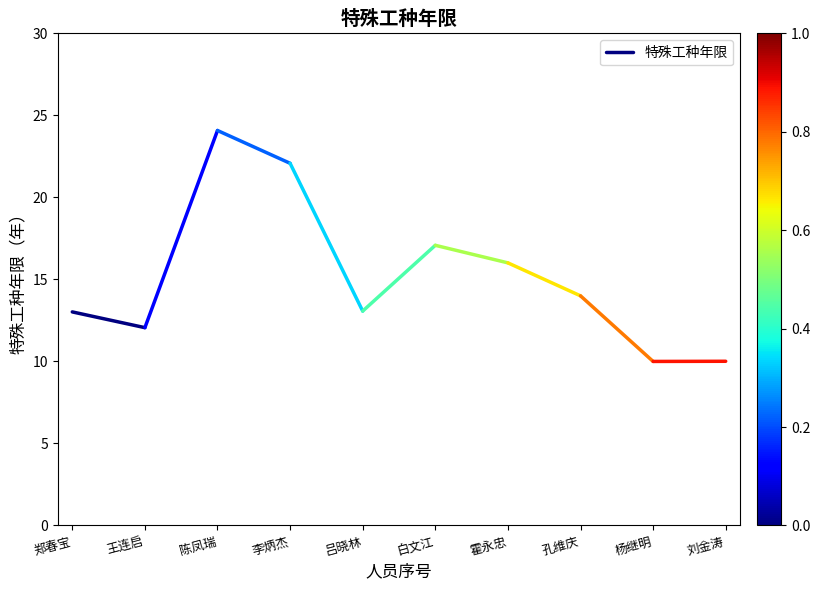

Which label corresponds to the smallest value in the chart?

王连启